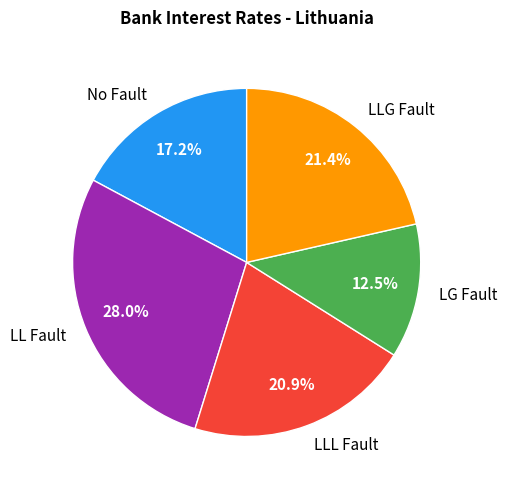

Which has a higher value, LLL Fault or No Fault?

LLL Fault